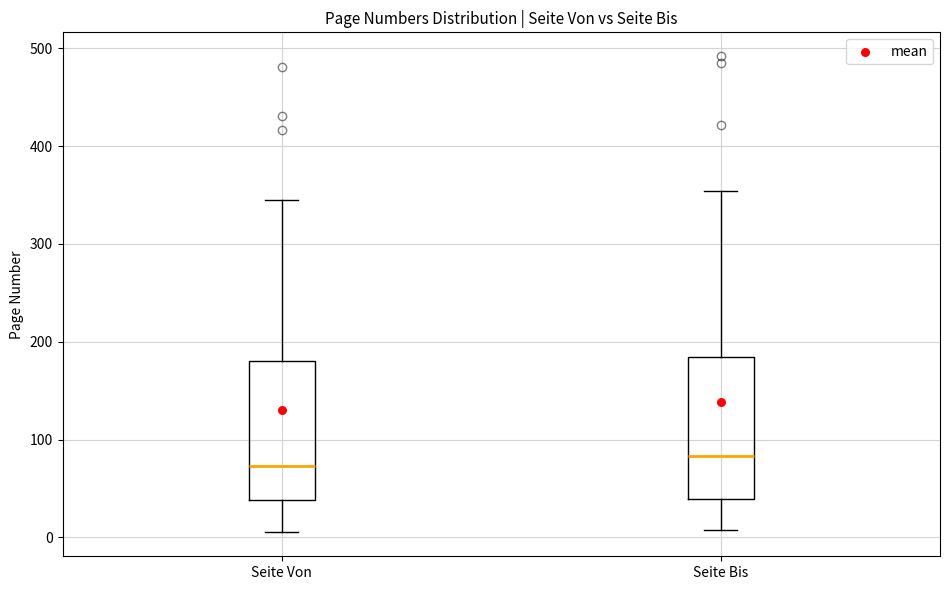

Which box's median line is the lowest?

Seite Von